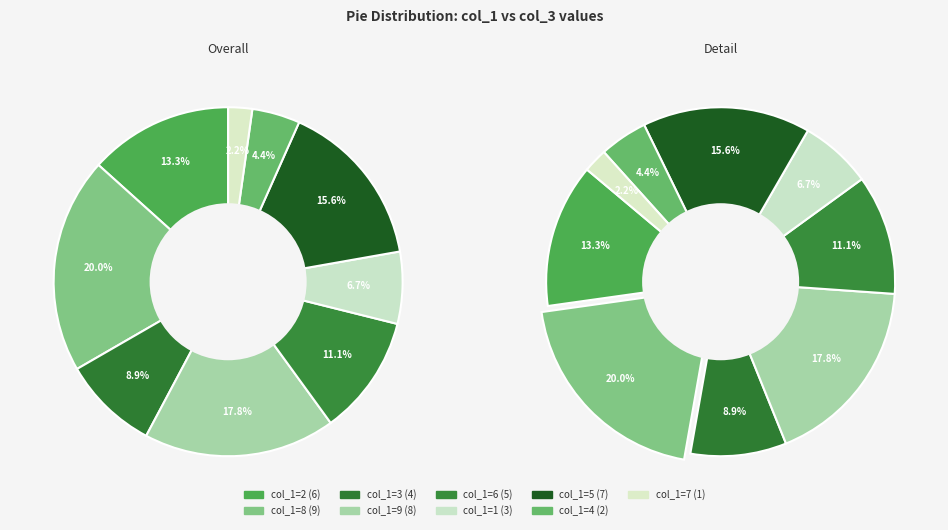

The 1 slice represents 7% of the pie. True or false?

True